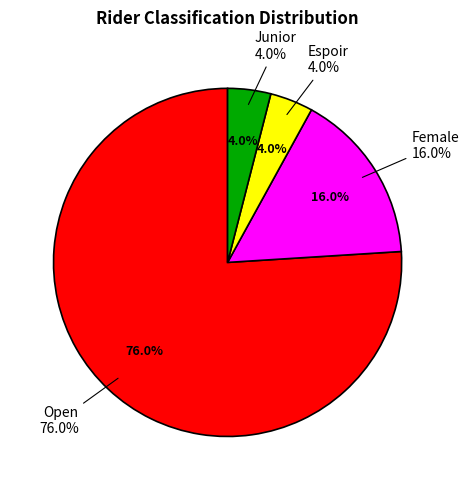

True or false: Open accounts for 76% of the total.

True